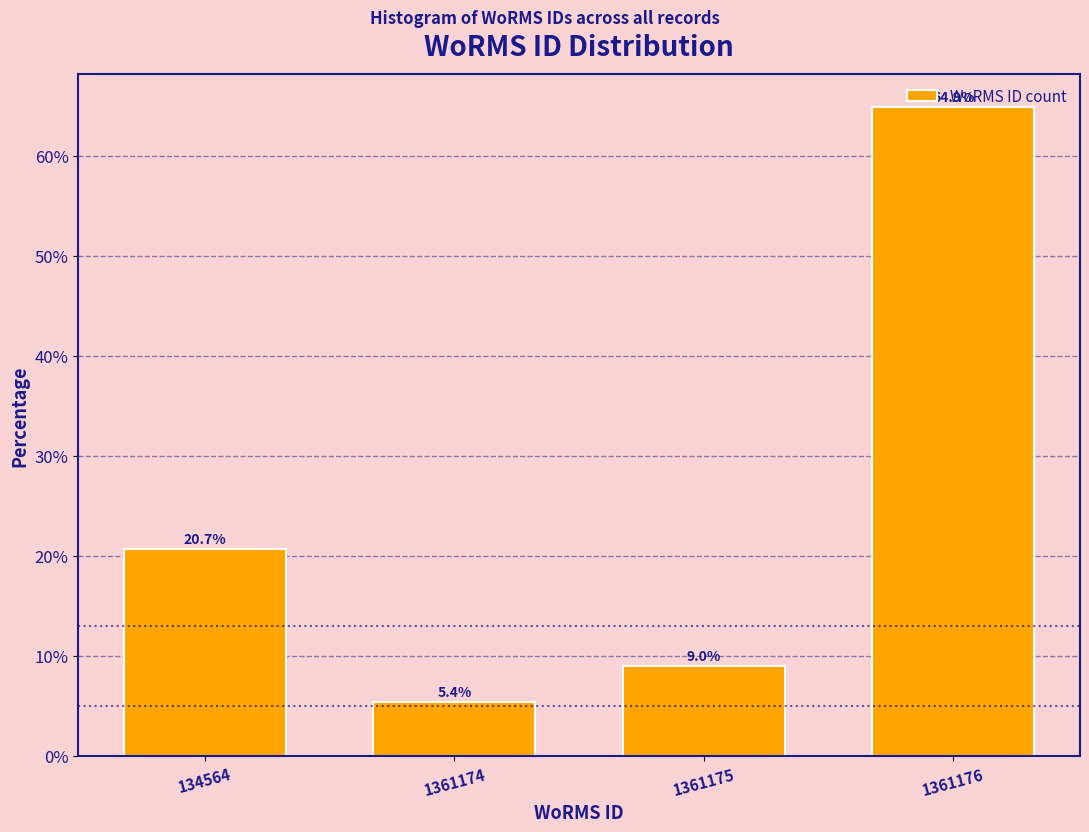

What is the minimum value shown in the chart?

5.4